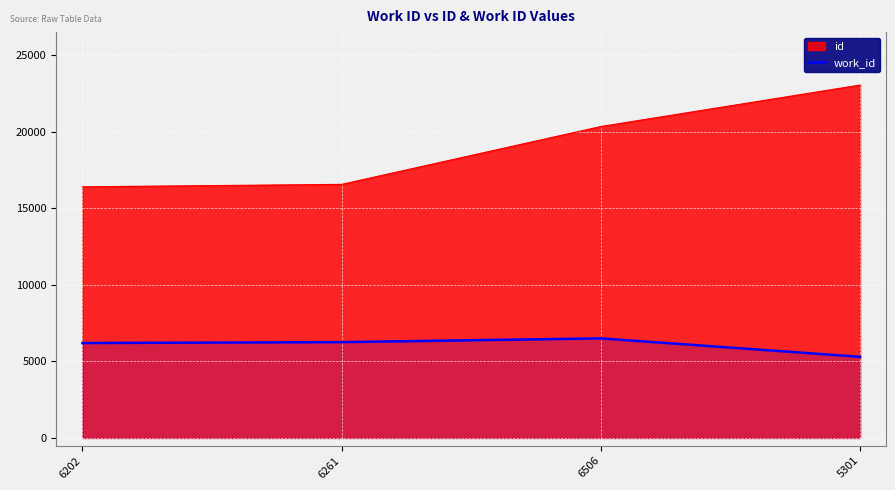

At how many categories does at least one series exceed 13572?

4